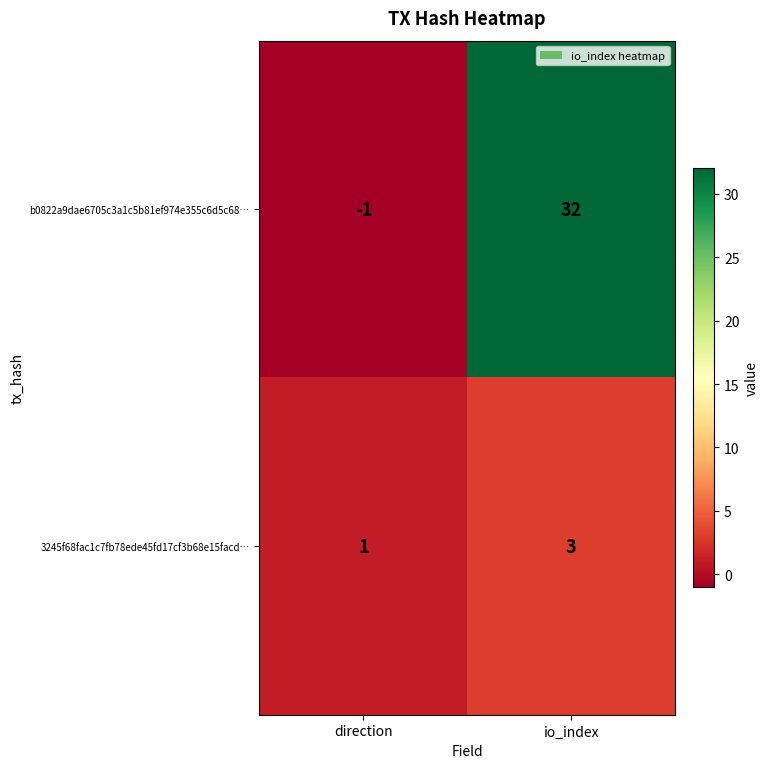

Which category has the lowest value across all series?

direction